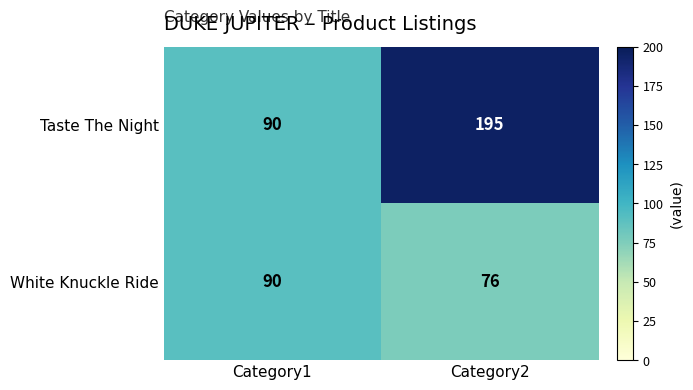

List the series in order of their peak value, highest first.

Taste The Night, White Knuckle Ride